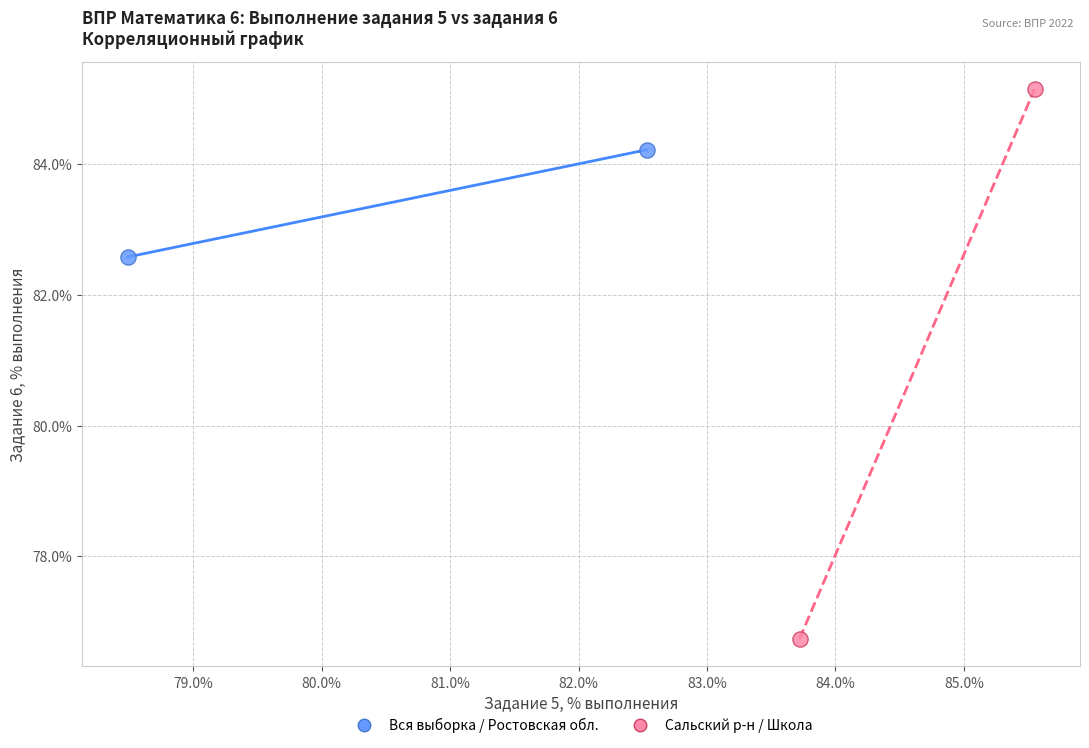

What are all the series names shown in the legend?

Вся выборка / Ростовская обл., Сальский р-н / Школа